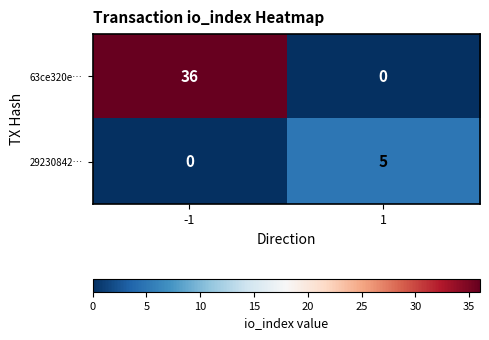

What is the difference between the maximum and minimum values in the 63ce320e… series?

36